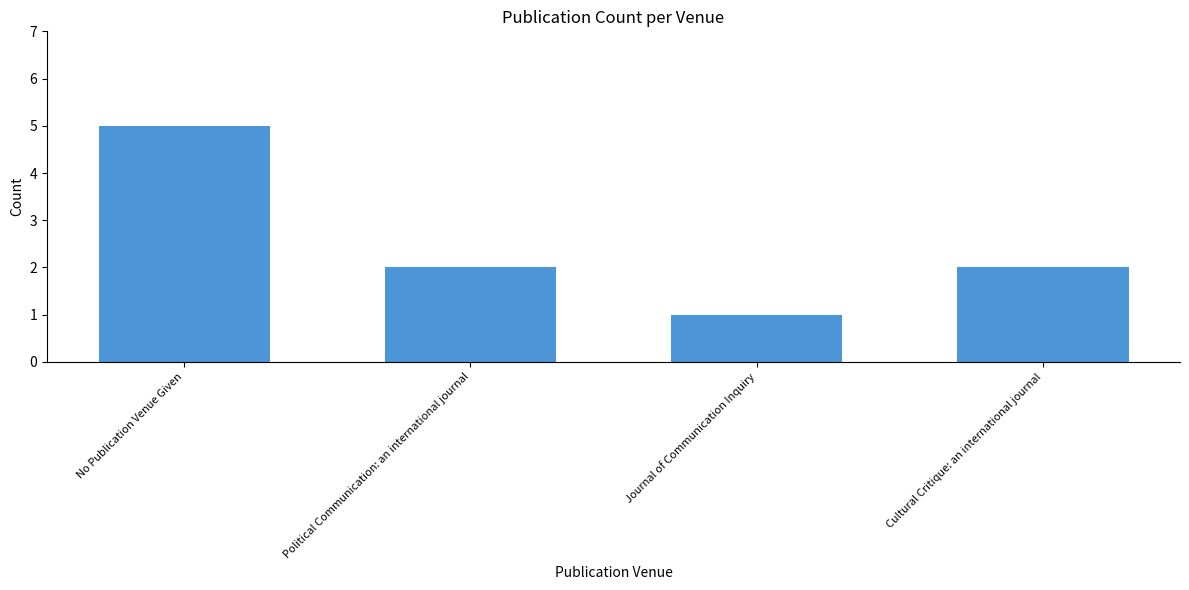

What is the label of the 1st bar from the right?

Cultural Critique: an international journal